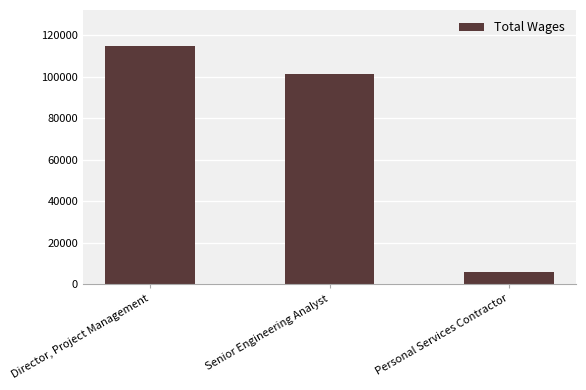

What position from the left is Personal Services Contractor?

3